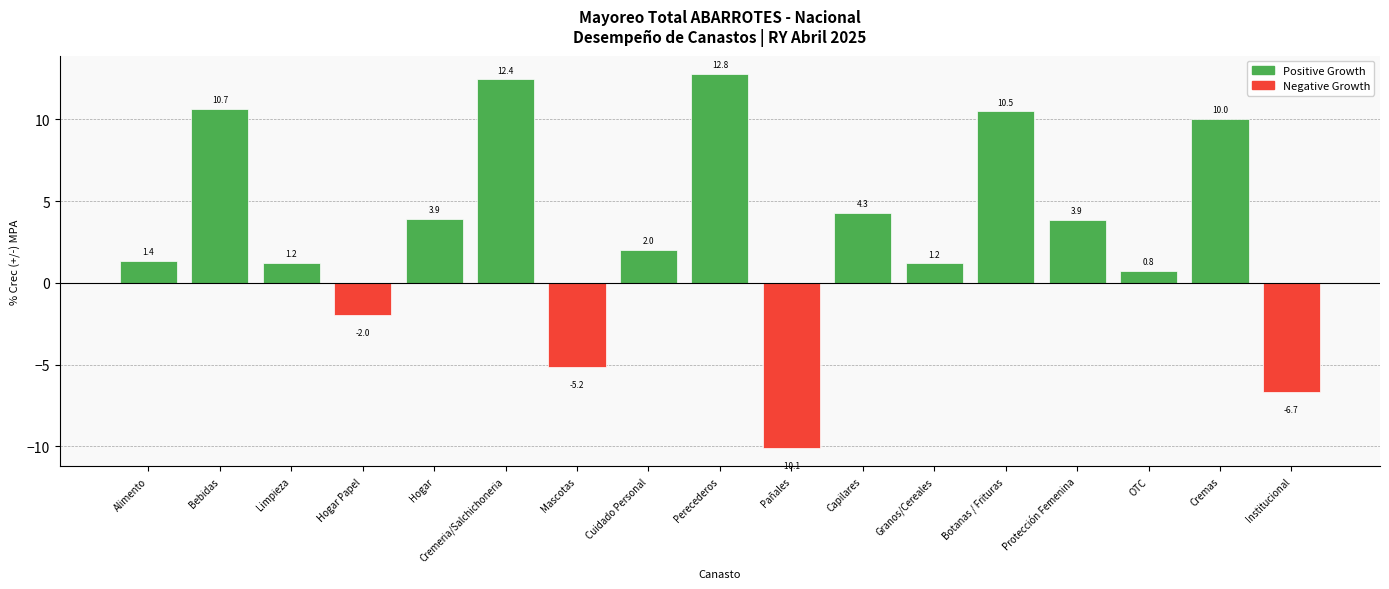

Does the chart contain stacked bars?

No